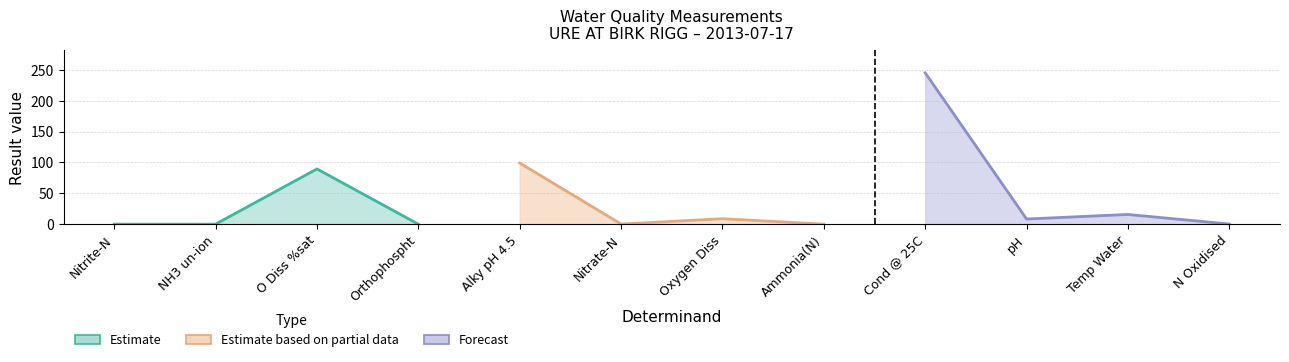

Where is the first local maximum?

O Diss %sat